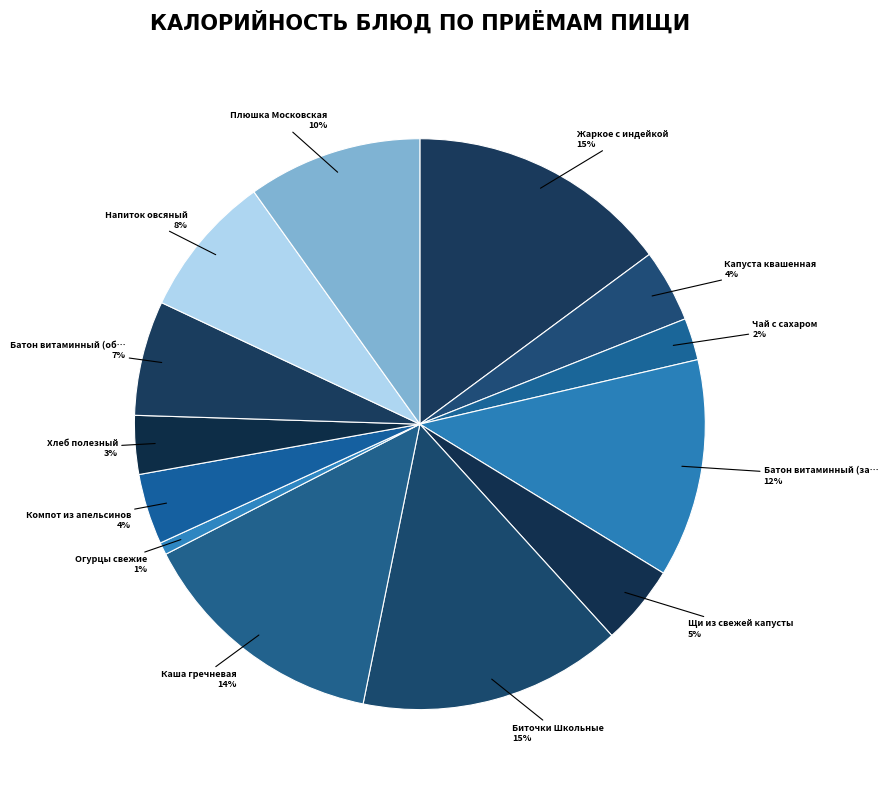

Rank the categories by value from lowest to highest.

Огурцы свежие, Чай с сахаром, Хлеб полезный, Компот из апельсинов, Капуста квашенная, Щи из свежей капусты, Батон витаминный (обед), Напиток овсяный, Плюшка Московская, Батон витаминный (завтрак), Каша гречневая, Жаркое с индейкой, Биточки Школьные